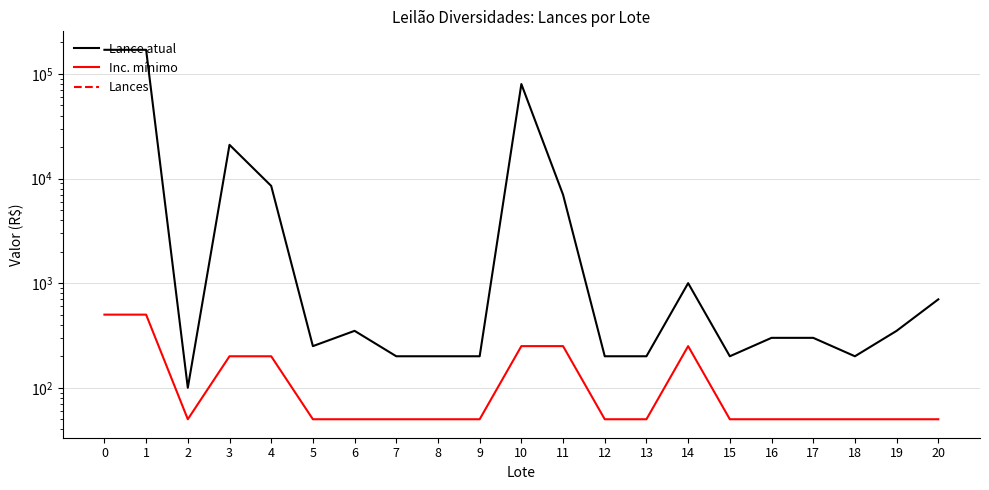

Which has a higher value, 16 or 2?

16